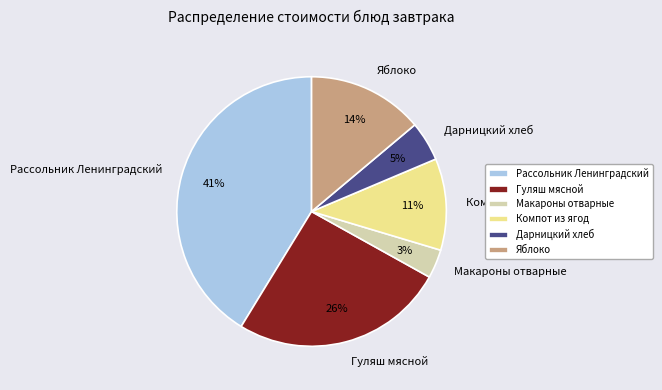

What percentage is the Дарницкий хлеб slice, to the nearest percent?

5%